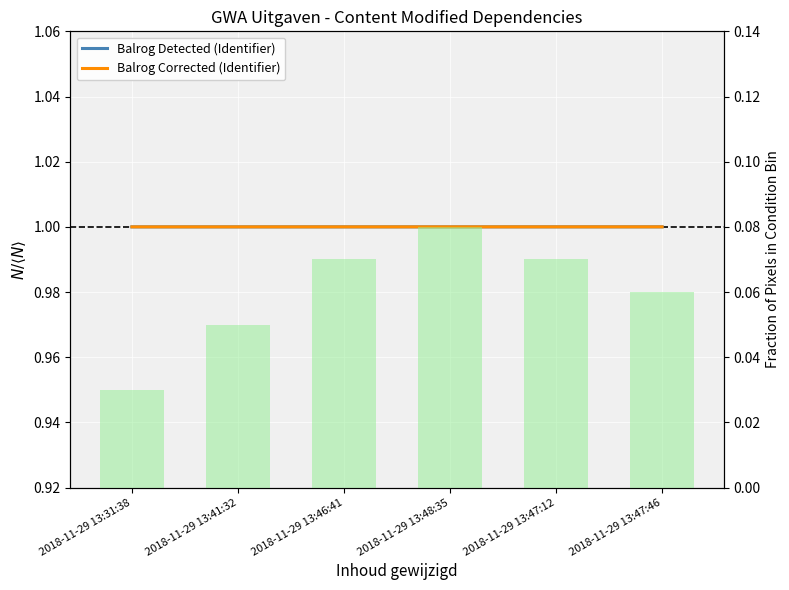

Reading left to right, extract all data points from this chart.

Balrog Detected (Identifier): 2018-11-29 13:31:38=1.0	2018-11-29 13:41:32=1.0	2018-11-29 13:46:41=1.0	2018-11-29 13:48:35=1.0	2018-11-29 13:47:12=1.0	2018-11-29 13:47:46=1.0
Balrog Corrected (Identifier): 2018-11-29 13:31:38=1.0	2018-11-29 13:41:32=1.0	2018-11-29 13:46:41=1.0	2018-11-29 13:48:35=1.0	2018-11-29 13:47:12=1.0	2018-11-29 13:47:46=1.0
Fraction Pixels: 2018-11-29 13:31:38=0.0	2018-11-29 13:41:32=0.1	2018-11-29 13:46:41=0.1	2018-11-29 13:48:35=0.1	2018-11-29 13:47:12=0.1	2018-11-29 13:47:46=0.1